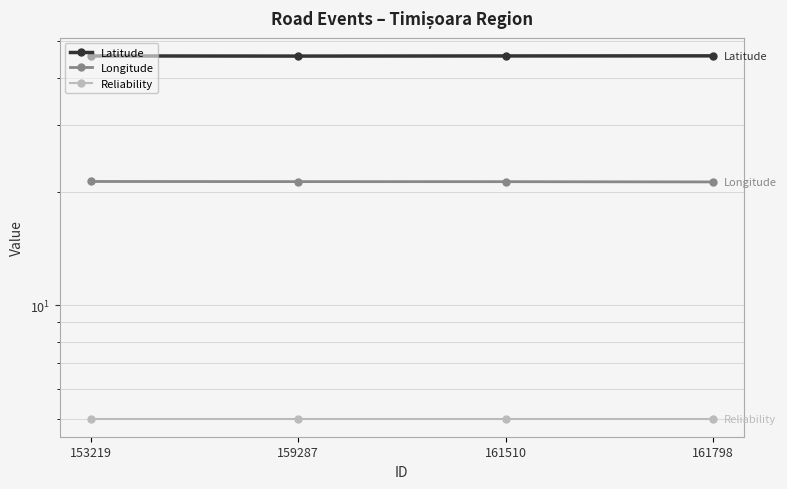

What is the value of the Latitude point at the 3rd from the left?

45.8